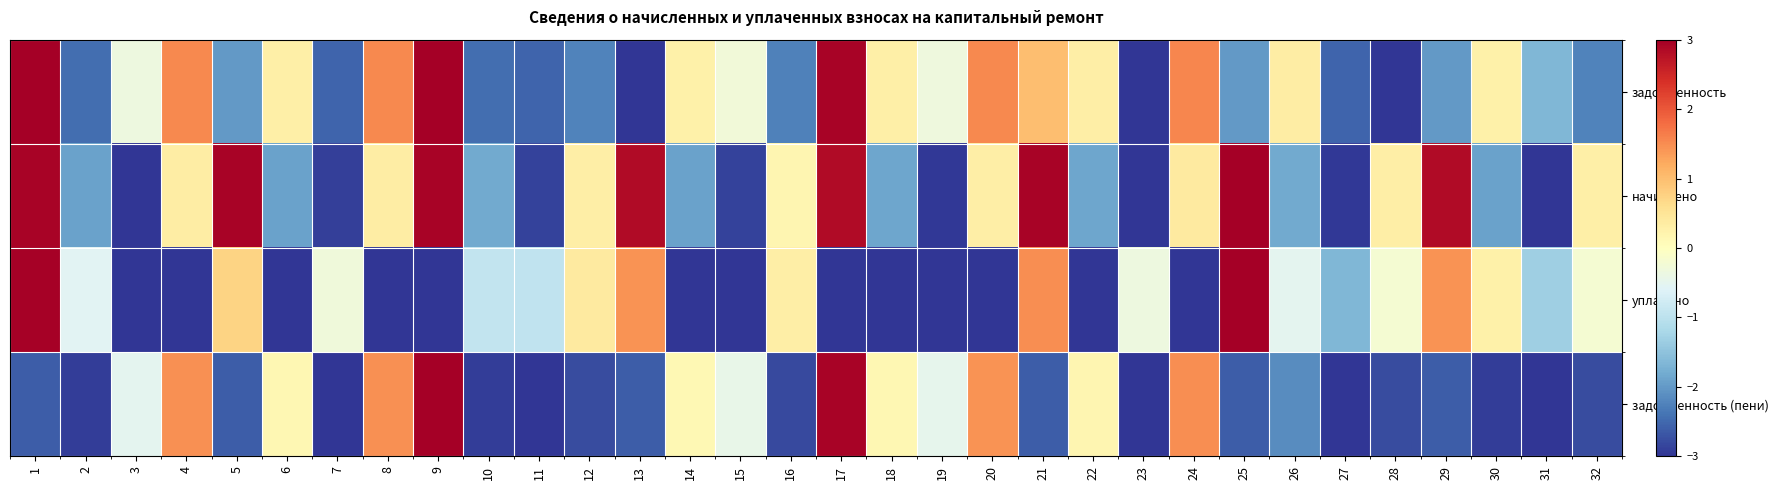

Which label corresponds to the largest value in the chart?

1